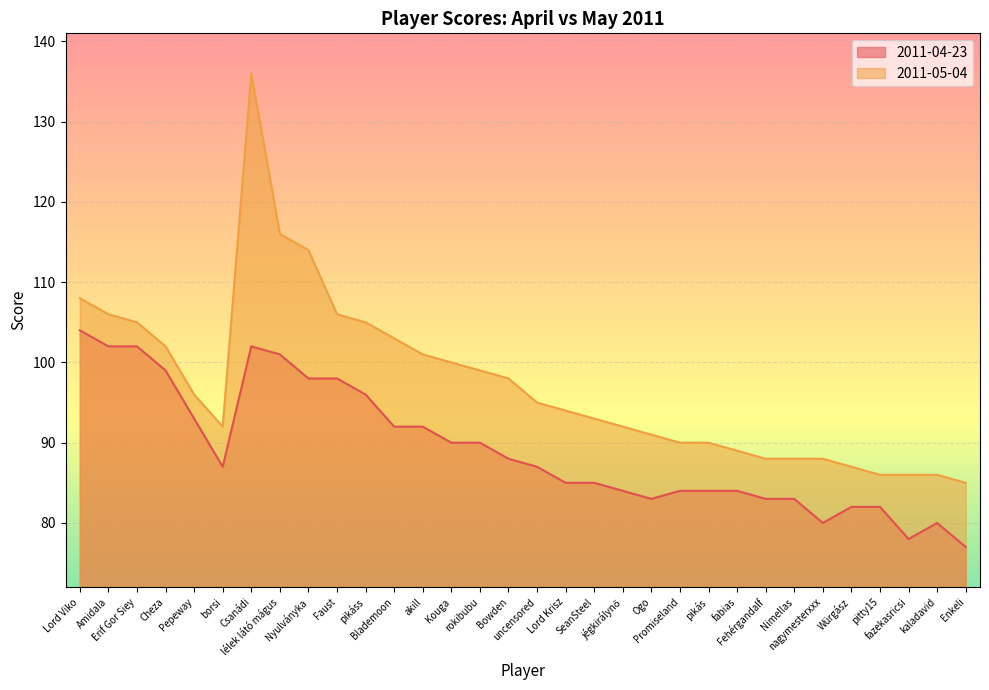

Rank the series by their maximum value, from highest to lowest.

2011-05-04, 2011-04-23